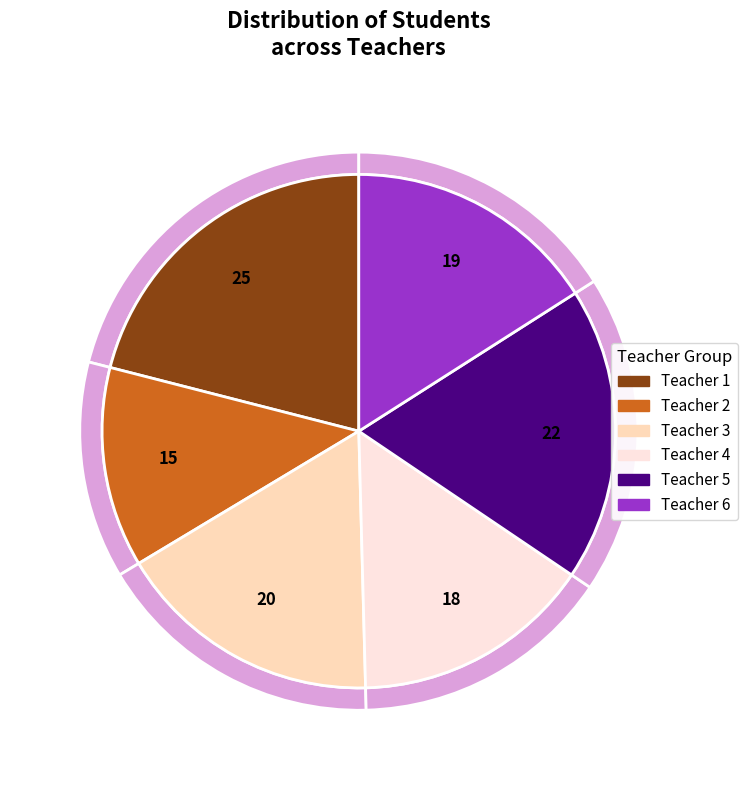

How much of the chart is everything except Teacher 2?

87.4%